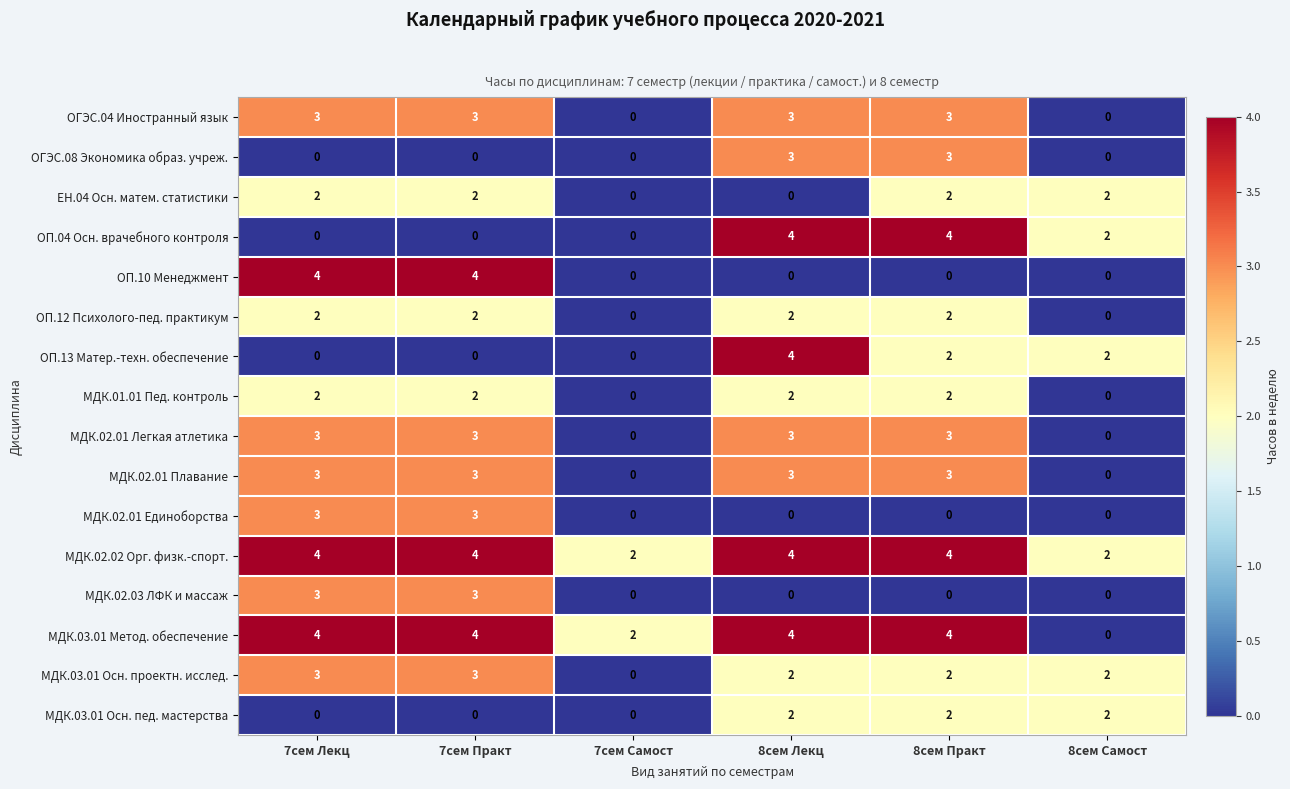

Count the number of data series in this chart.

16